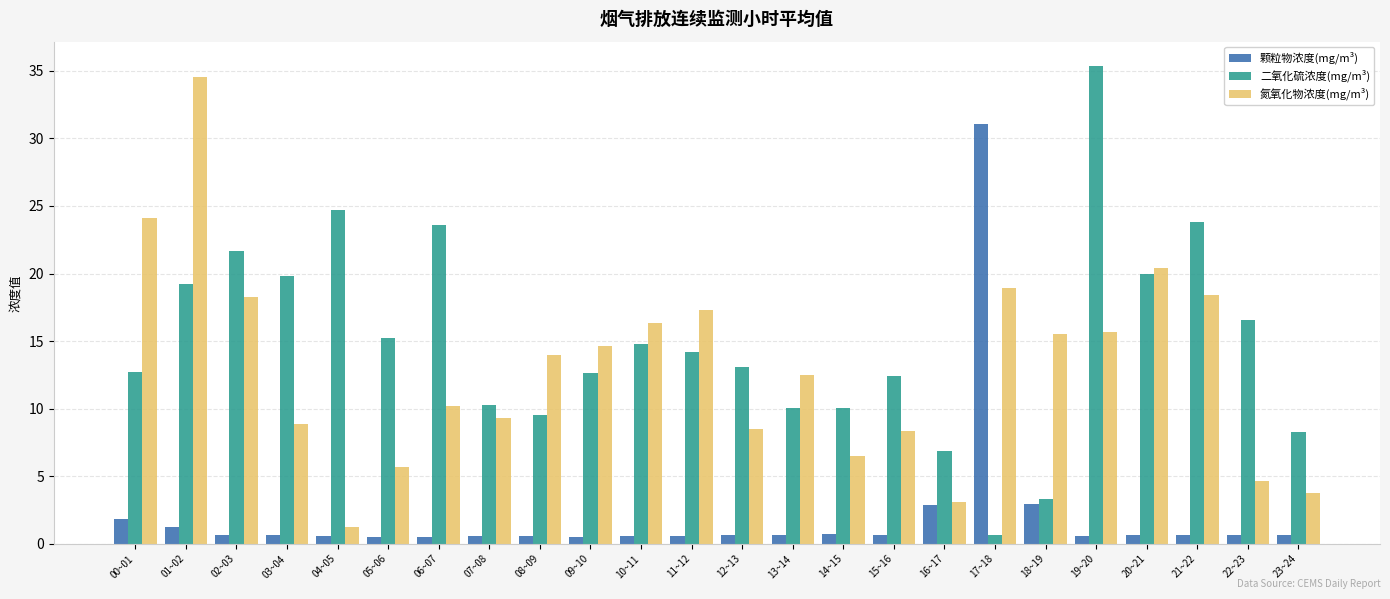

At 03~04, list the series in order from smallest to largest.

颗粒物浓度(mg/m³), 氮氧化物浓度(mg/m³), 二氧化硫浓度(mg/m³)